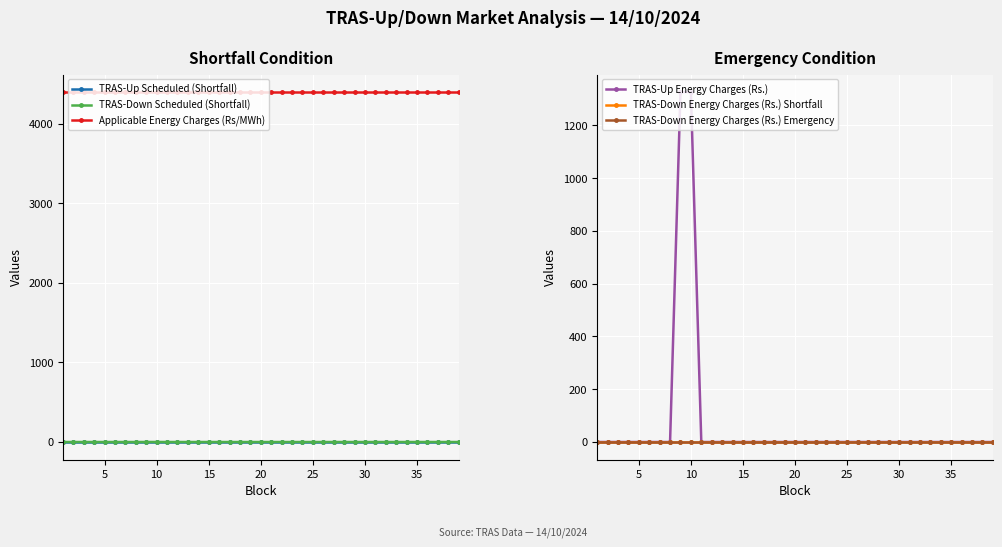

True or false: Applicable Energy Charges (Rs/MWh) and TRAS-Down Scheduled (Shortfall) cross at least once.

False